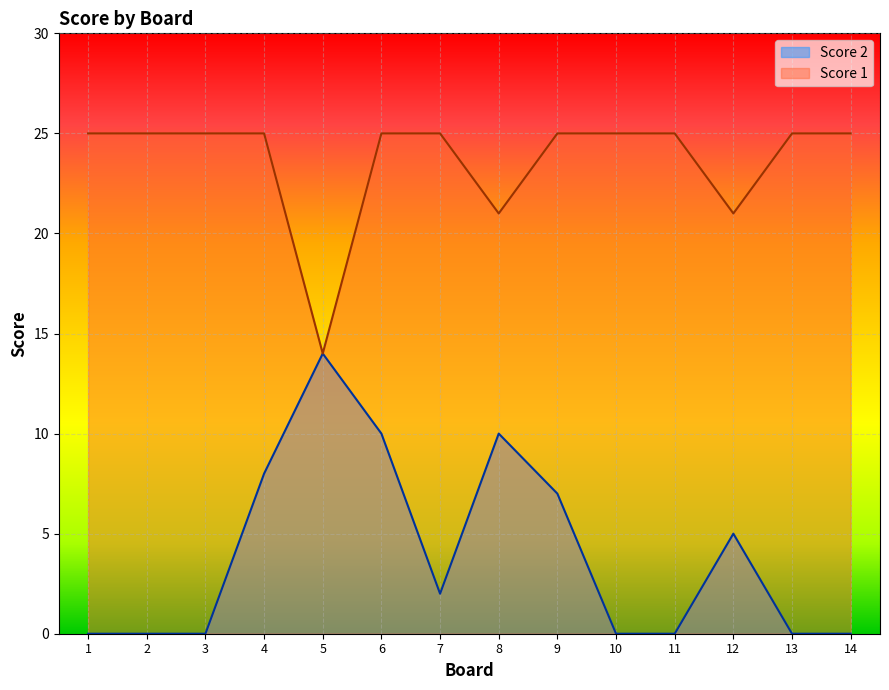

Which series has the largest range (max minus min)?

Score 2